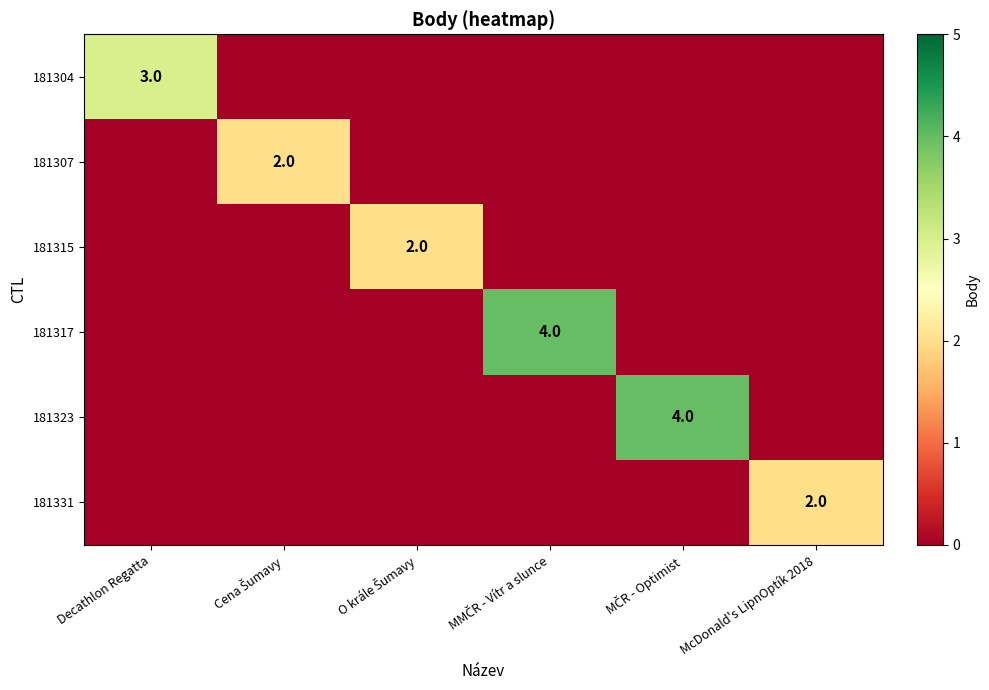

True or false: 181304 has a value of 1 at Decathlon Regatta.

False